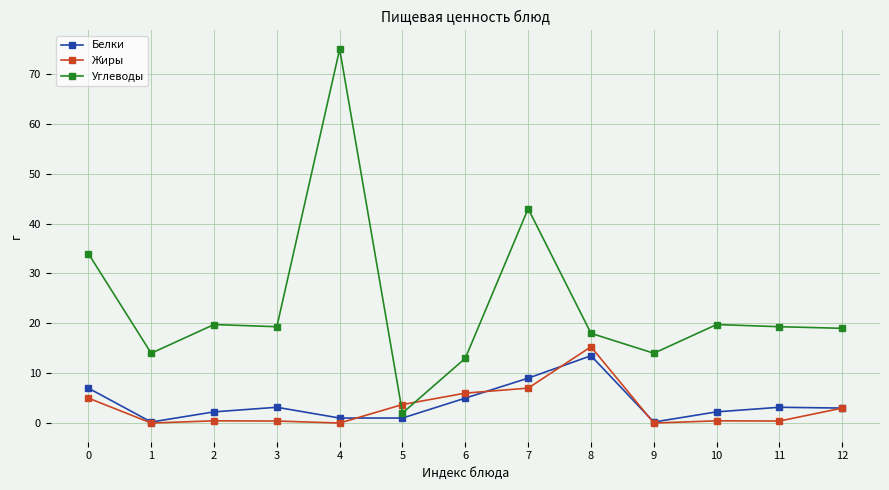

At which category does Углеводы reach its first local valley?

1